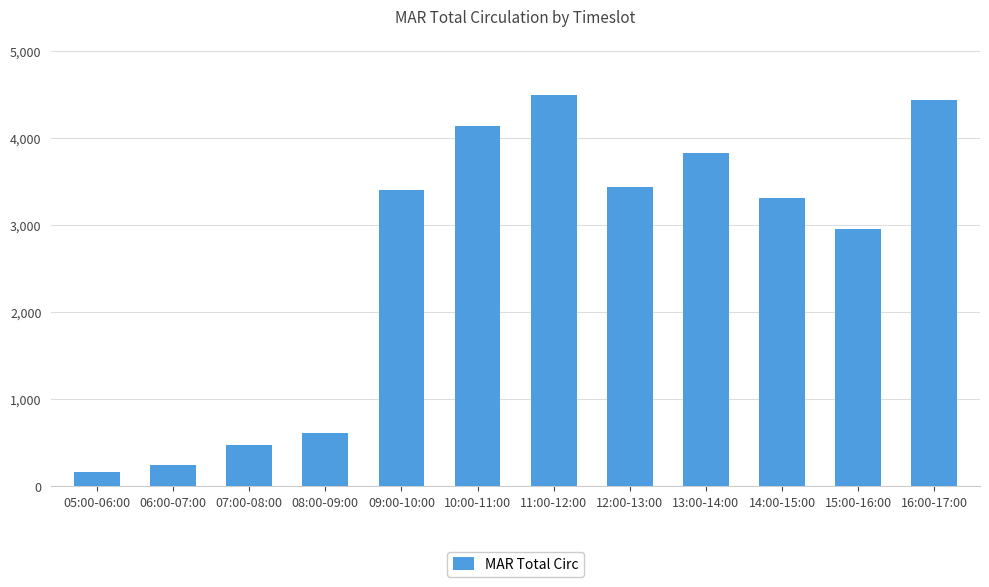

What is the approximate value at 05:00-06:00, to the nearest 50?

150